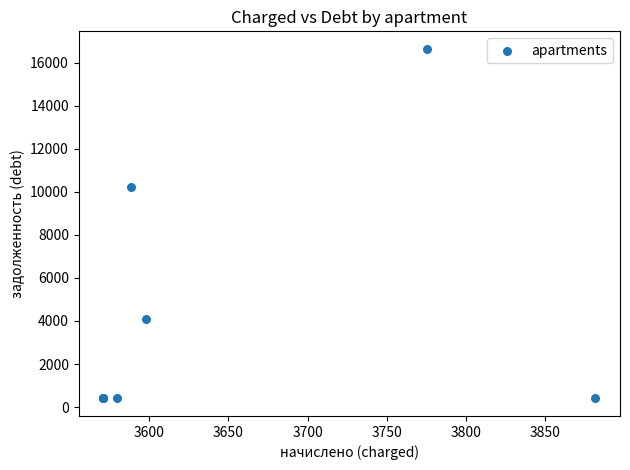

What Y value in the scatter plot is closest to 8525?

10243.9